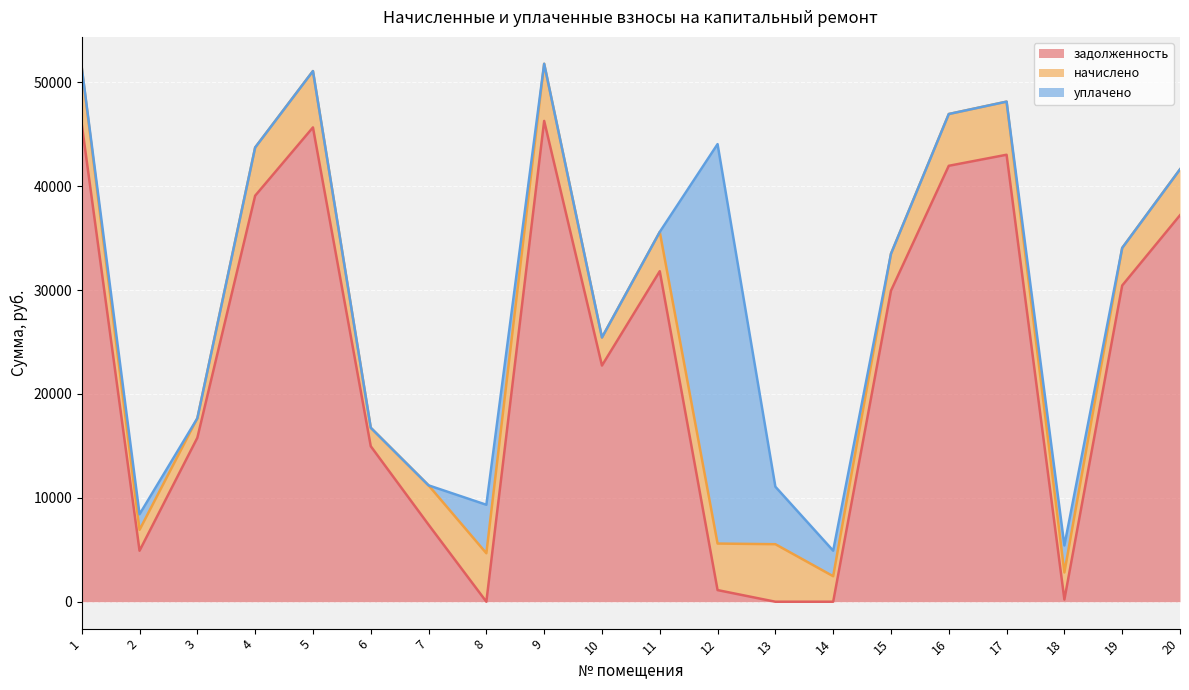

The задолженность series shows 211.0 at 18. True or false?

True